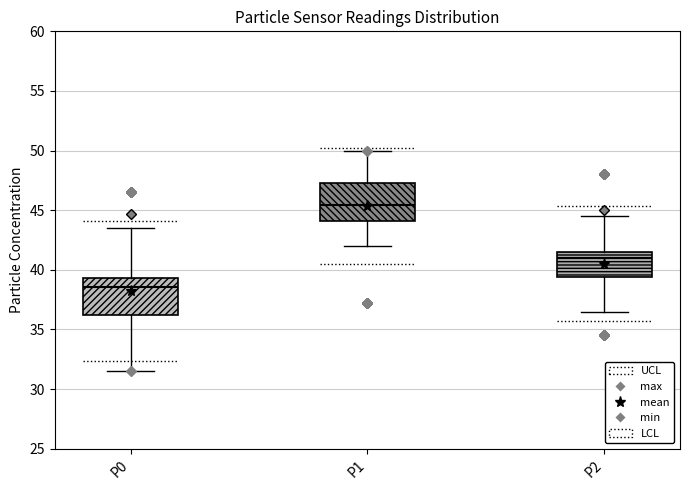

Reading left to right, transcribe this box plot: for each box, give where its median line is, the range the box spans, and where its two whiskers end, as read against the y-axis. The values are not printed on the chart, so give them approximately, as read against the axis.

P0: median 38.5, box 36.0 to 39.5, whiskers 31.5 to 43.5
P1: median 45.5, box 44.0 to 47.5, whiskers 42.0 to 50.0
P2: median 41.0, box 39.5 to 41.5, whiskers 36.5 to 44.5